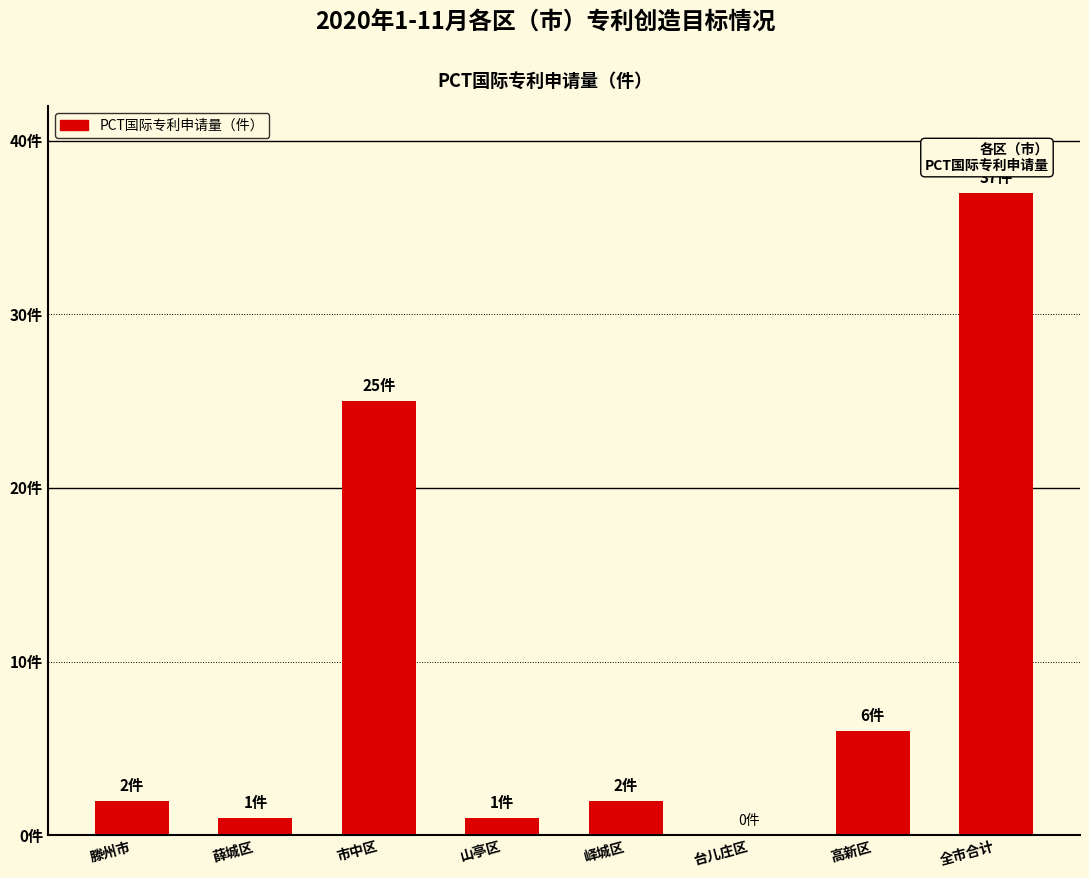

Rank the categories by value from lowest to highest.

台儿庄区, 薛城区, 山亭区, 滕州市, 峄城区, 高新区, 市中区, 全市合计